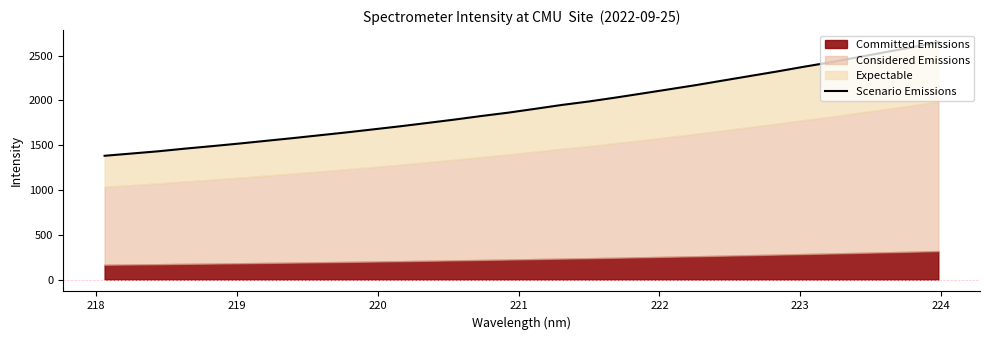

How many values are below 1906?

16